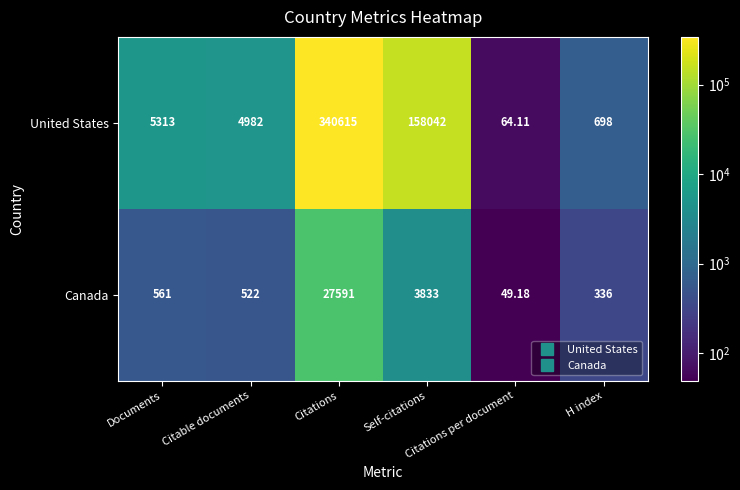

List the series in order of their peak value, lowest first.

Canada, United States